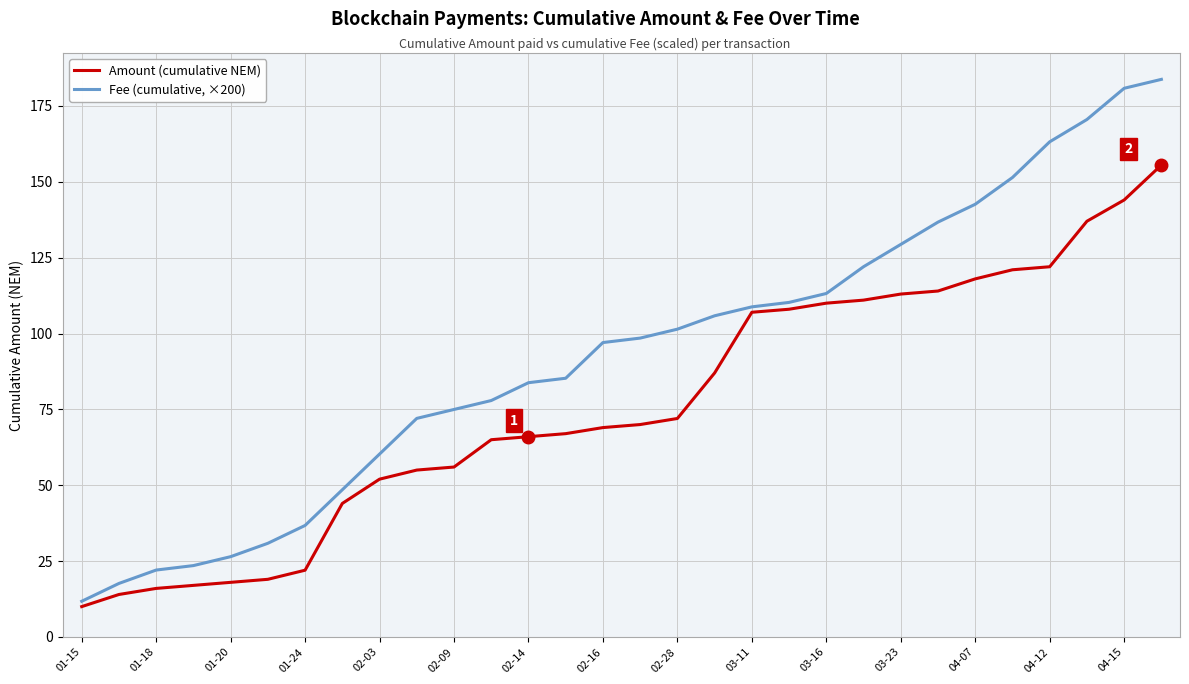

What is the smallest value displayed?

10.0